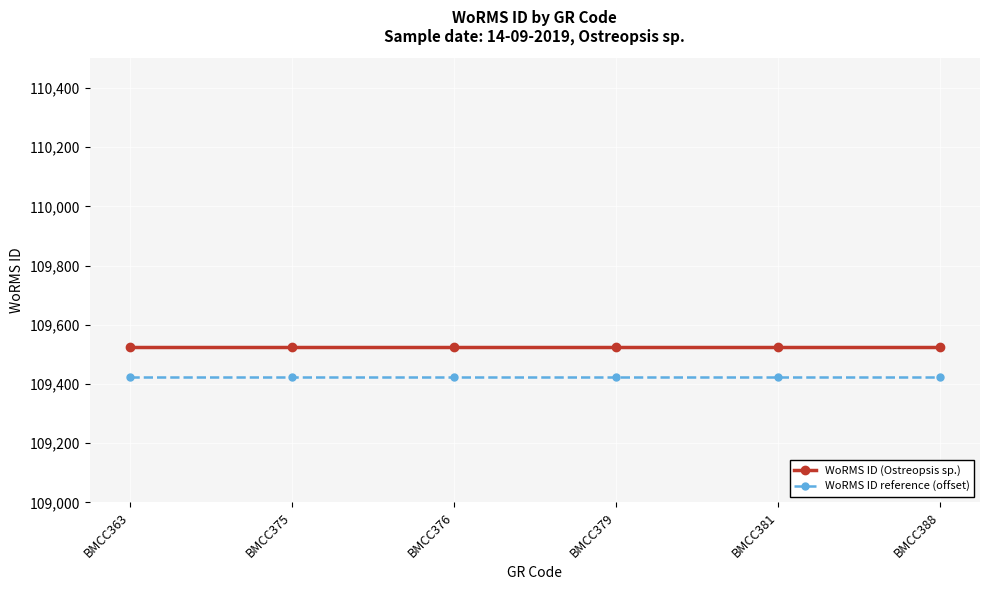

Does the chart display data point markers on the line(s)?

Yes